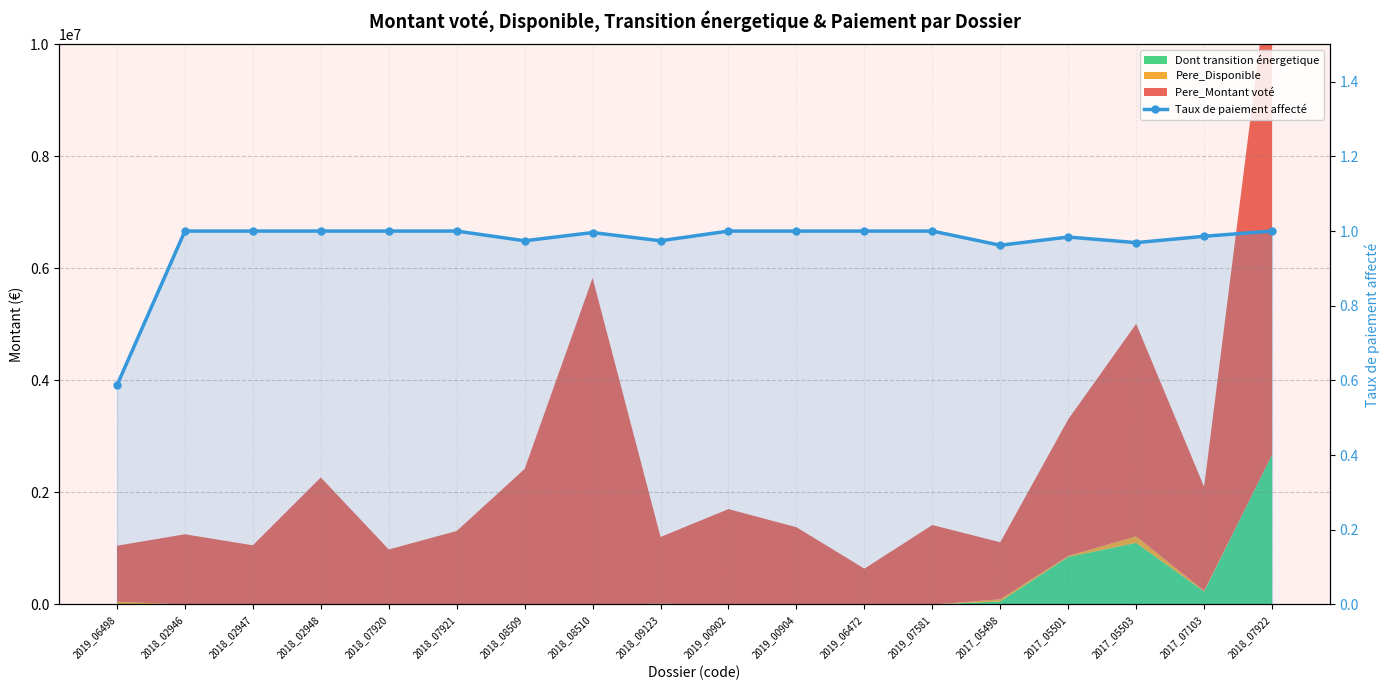

How many data points are less than 1?

8